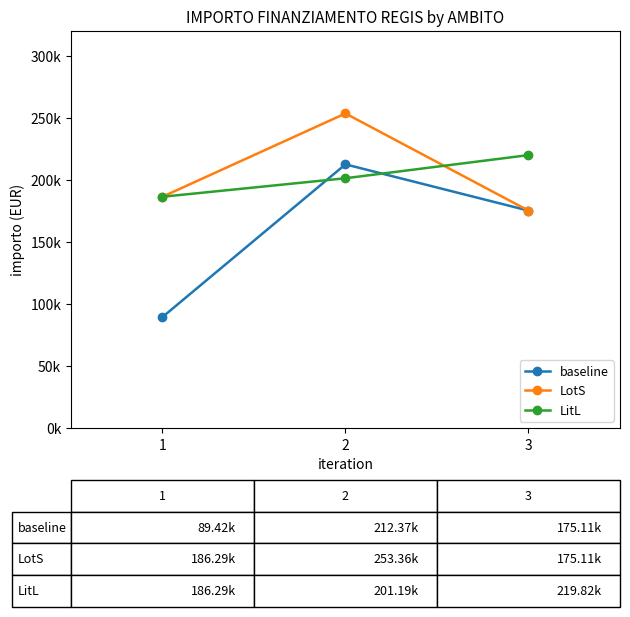

Reading left to right, list all the values displayed in this chart.

baseline: 1=89419.6	2=212371.5	3=175113.3
LotS: 1=186290.8	2=253355.4	3=175113.3
LitL: 1=186290.8	2=201194.0	3=219823.1